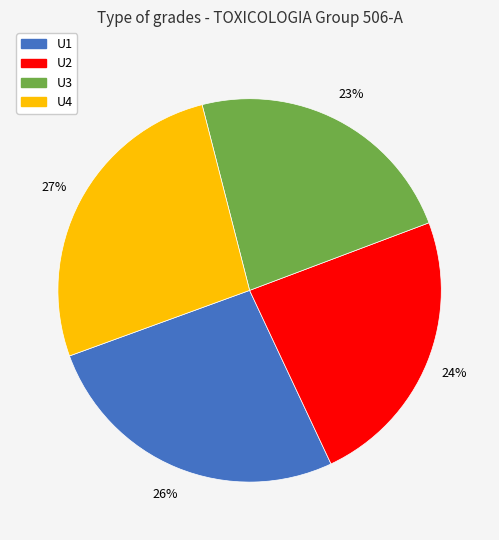

Count the number of slices in the pie.

4